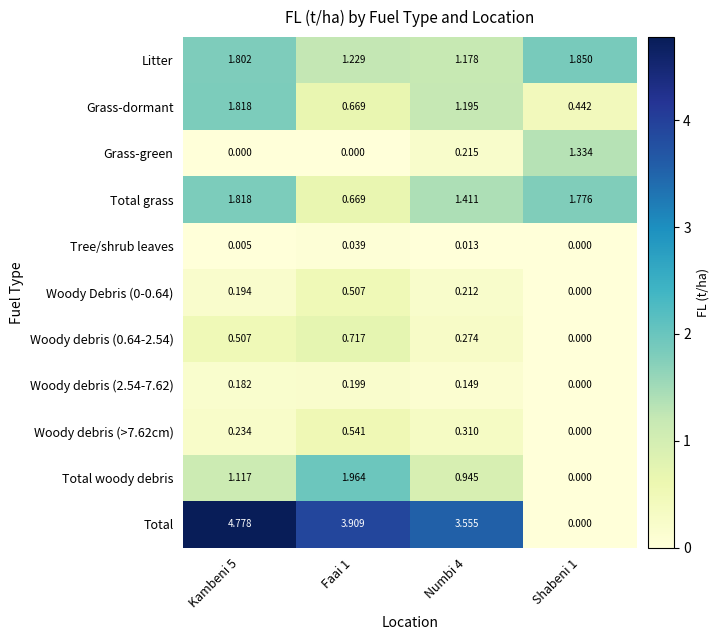

Is the value of Grass-green at Kambeni 5 greater than the value of Woody Debris (0-0.64) at Faai 1?

No